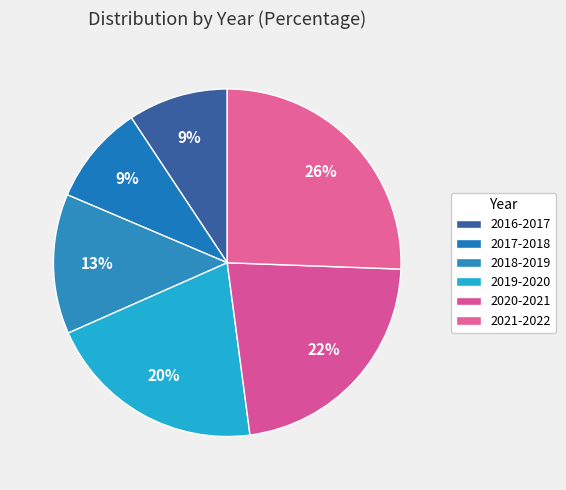

Is the sum of 2017-2018 and 2018-2019 greater than half?

No